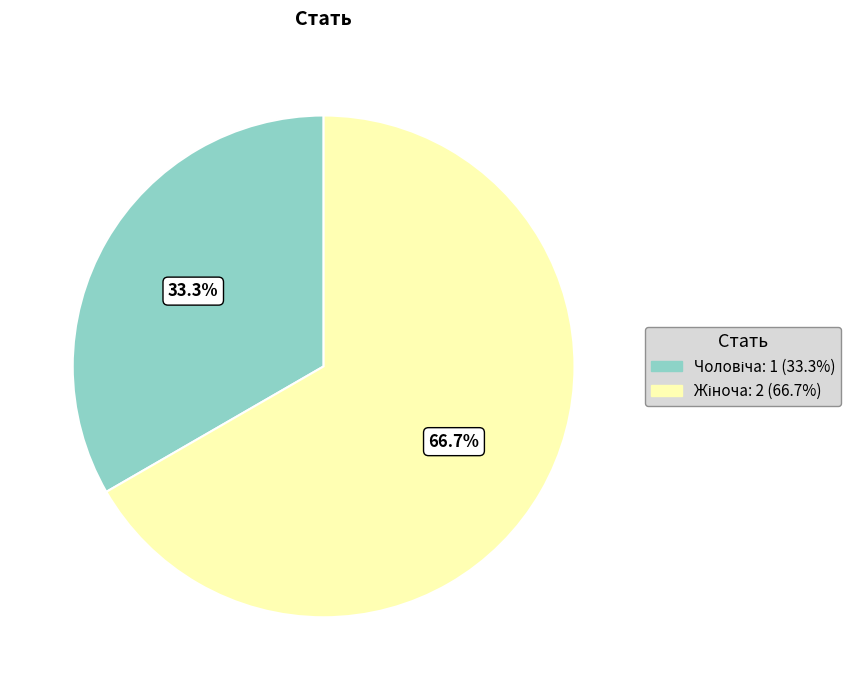

Is there any slice that represents more than half of the pie?

Yes